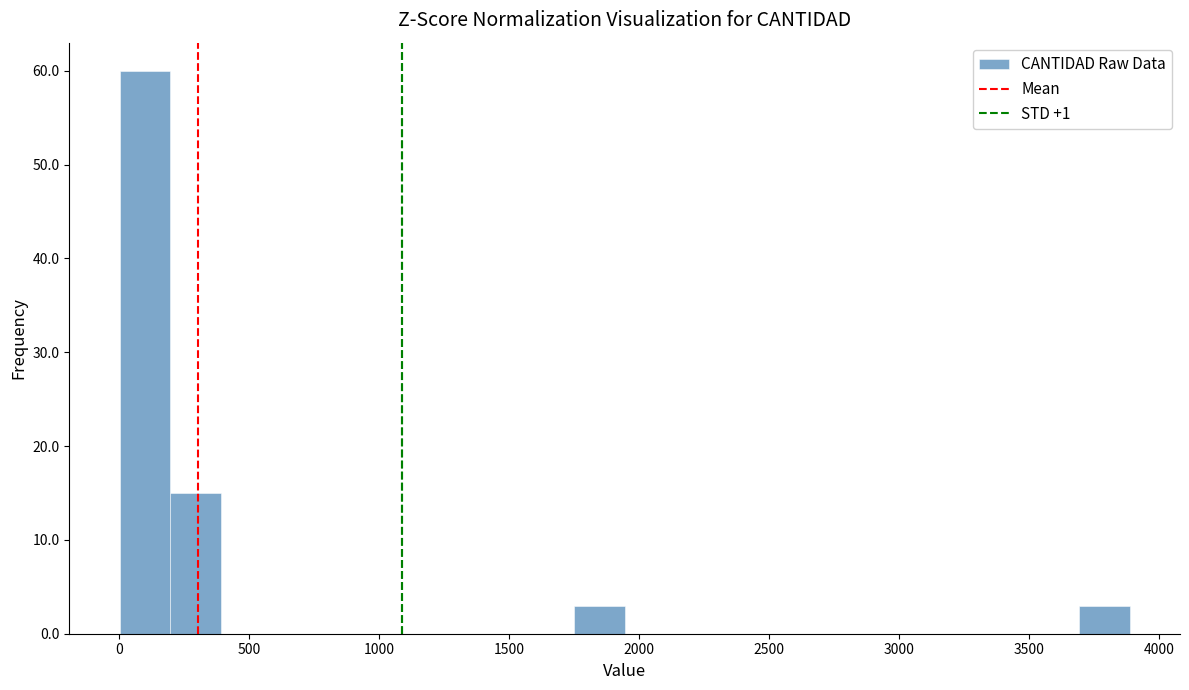

Read against the x-axis, roughly where is the centre of the tallest bar?

100